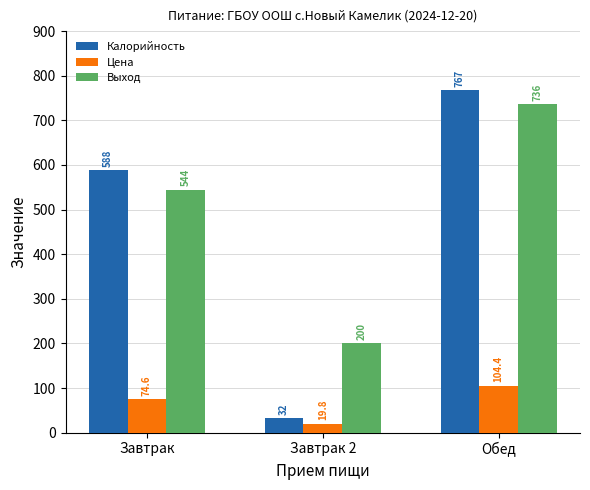

What is the label of the 1st bar from the left?

Завтрак